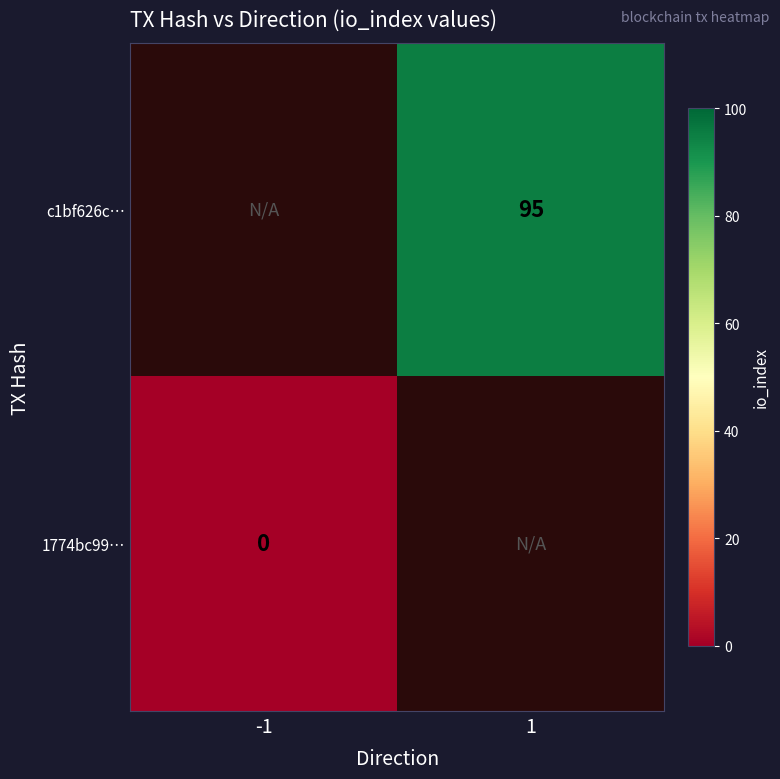

The c1bf626c… series shows 164 at 1. True or false?

False